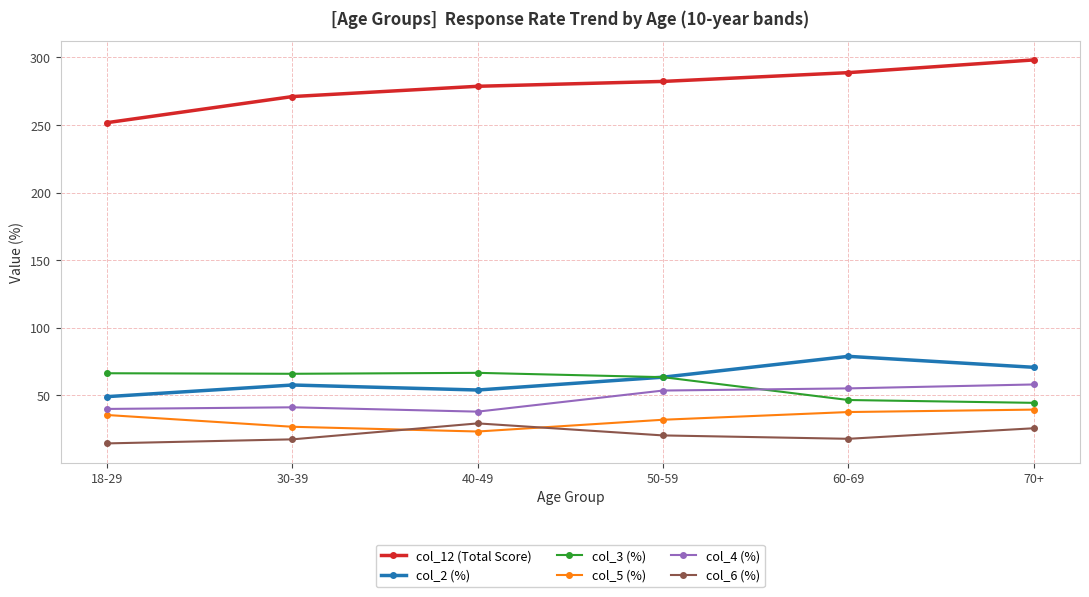

The col_3 (%) series shows 81.2 at 60-69. True or false?

False